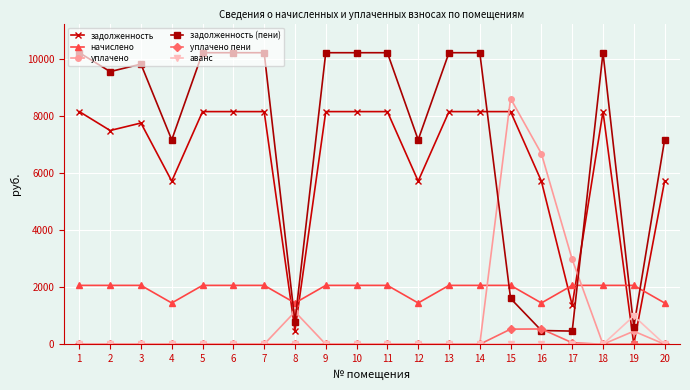

What is the spread (max minus min) of values at 19?

2065.5